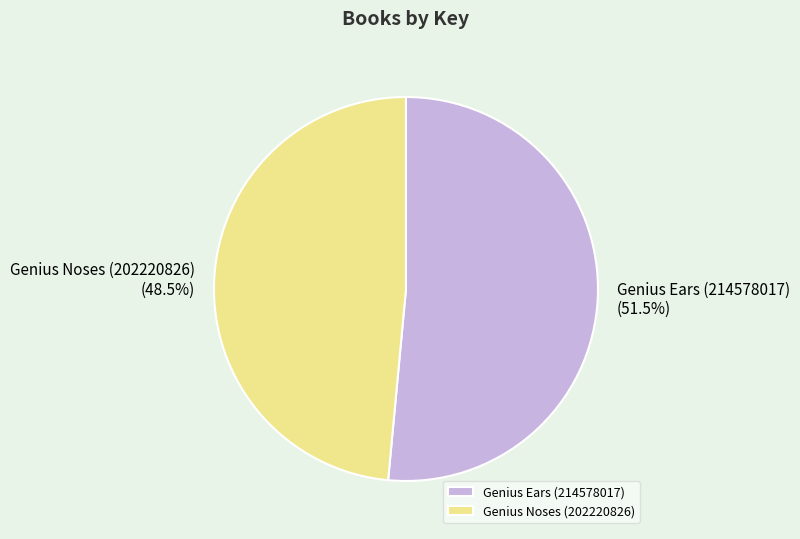

Between Genius Noses (202220826) and Genius Ears (214578017), which is larger?

Genius Ears (214578017)